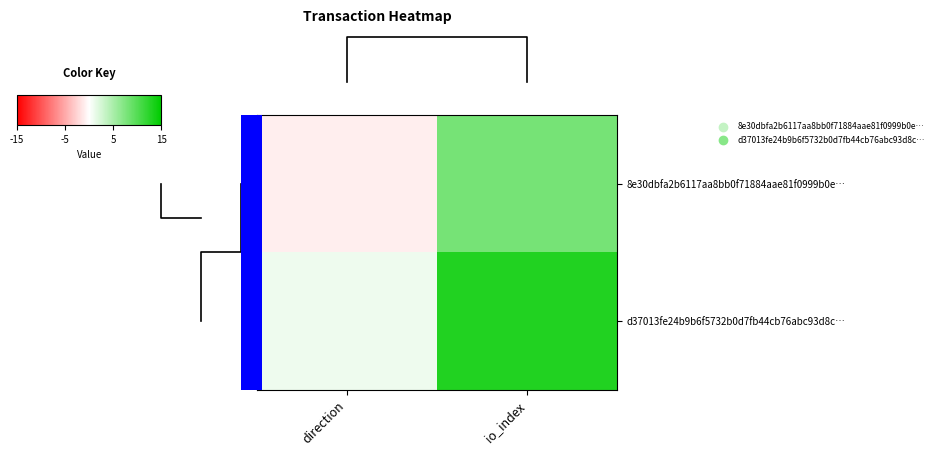

How many data points in d37013fe24b9b6f5732b0d7fb44cb76abc93d8c… are less than 13?

1